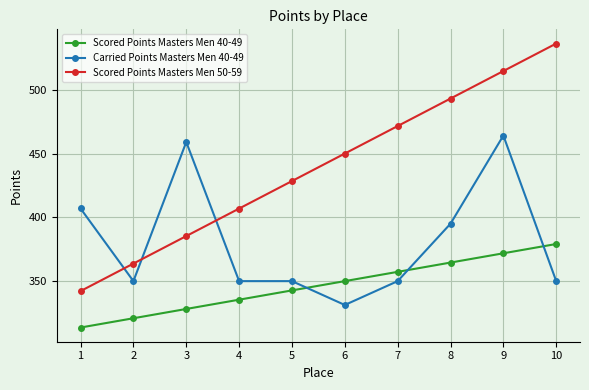

What is the value of the Carried Points Masters Men 40-49 point at the 8th from the left?

395.0